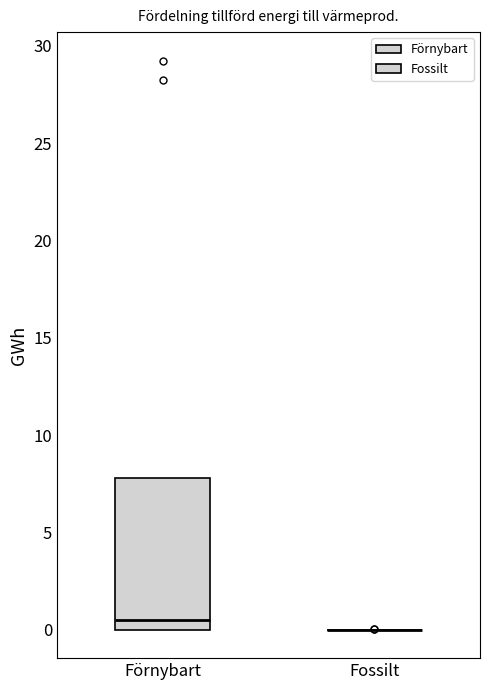

Reading left to right, transcribe this box plot: for each box, give where its median line is, the range the box spans, and where its two whiskers end, as read against the y-axis. The values are not printed on the chart, so give them approximately, as read against the axis.

Förnybart: median 0.5, box 0.0 to 8.0, whiskers 0.0 to 8.0
Fossilt: box collapsed to a line at 0.0, whiskers 0.0 to 0.0